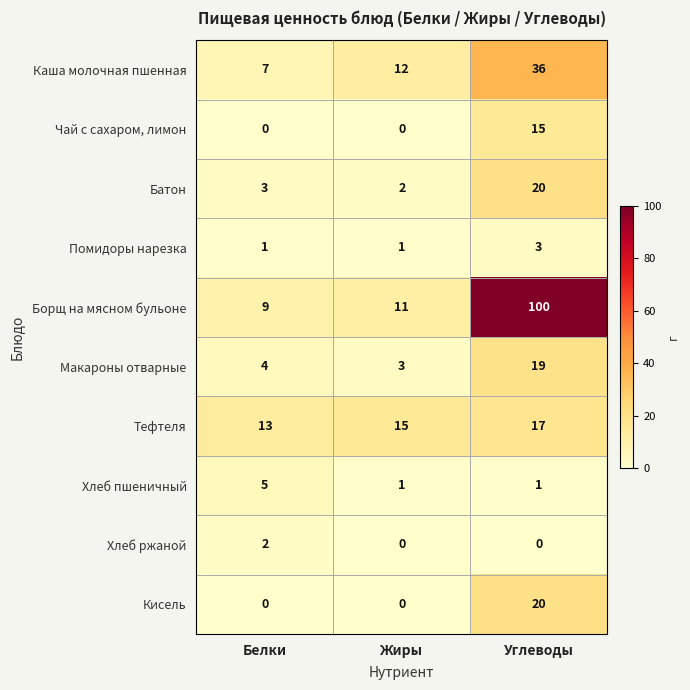

What is the average value of the Каша молочная пшенная series?

18